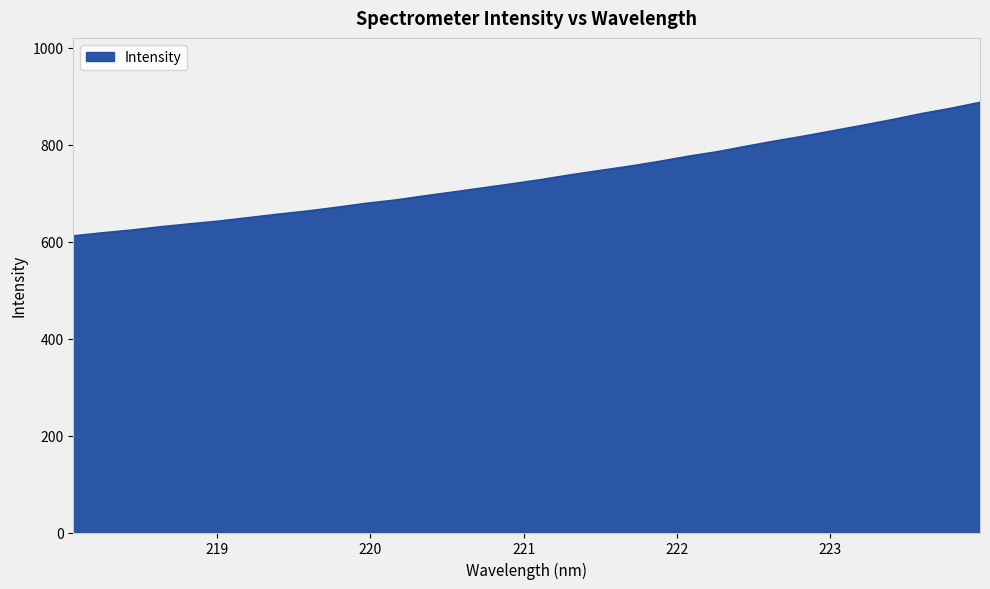

What is the smallest value displayed?

611.6